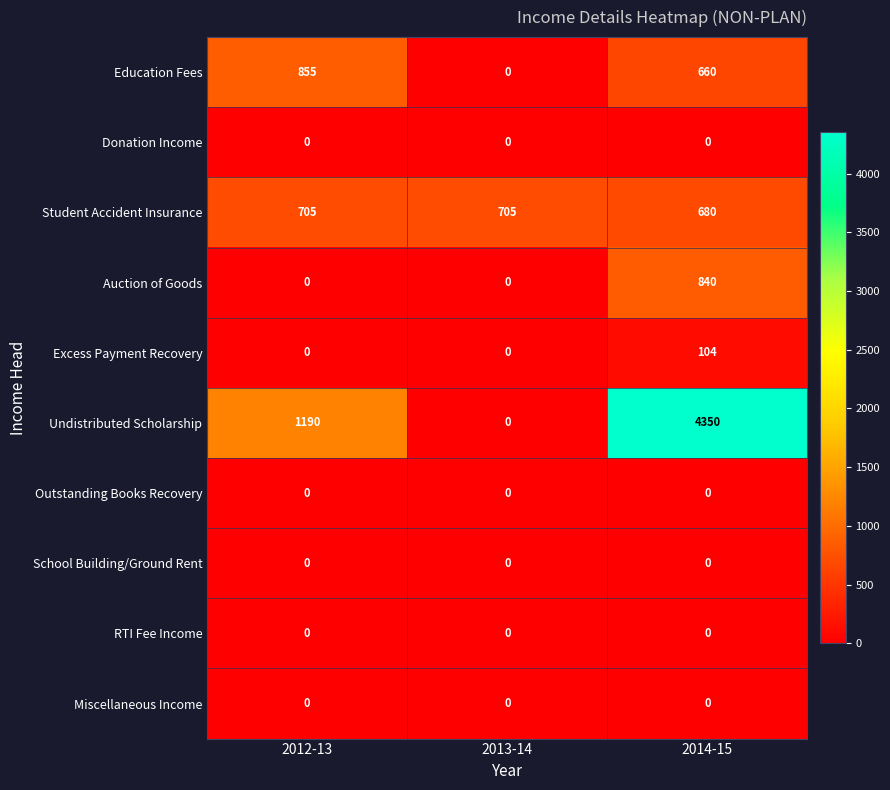

Which label corresponds to the largest value in the chart?

2014-15